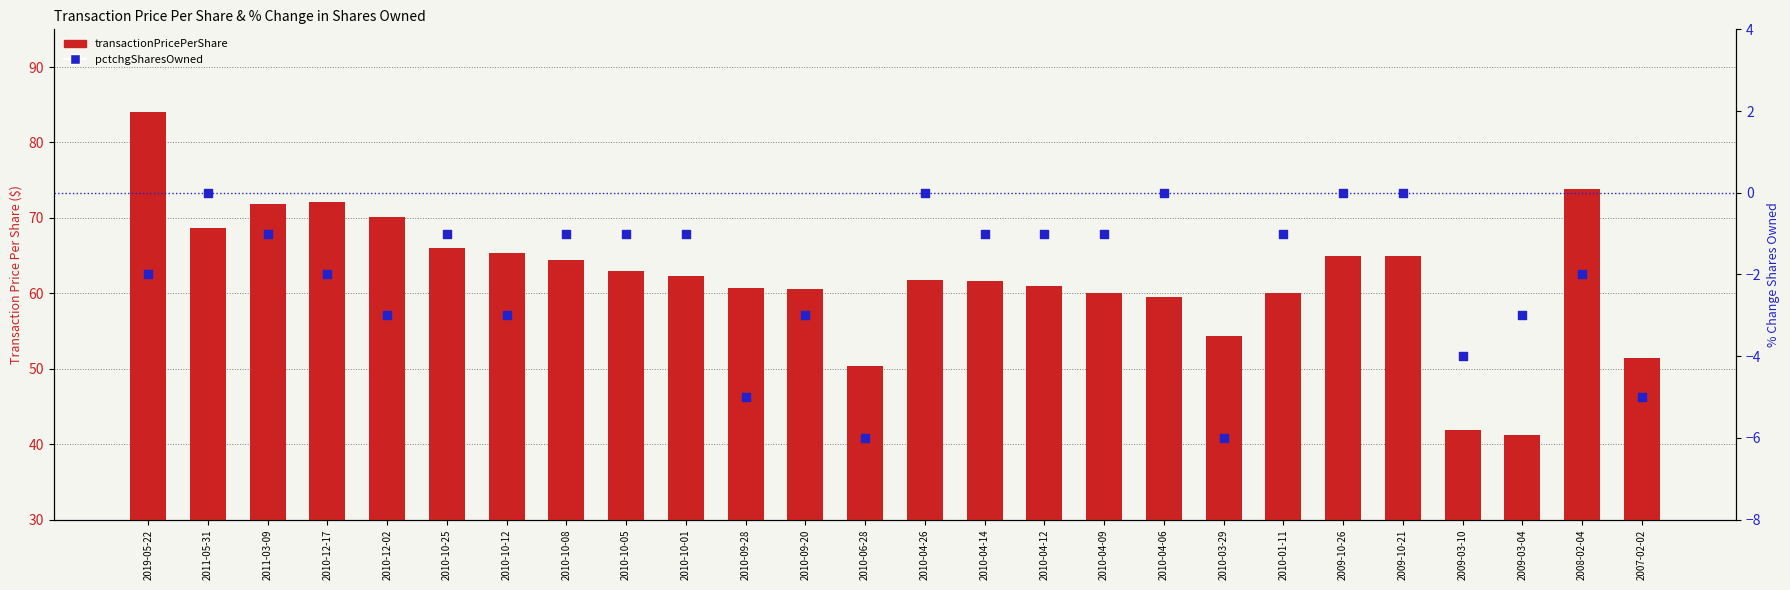

Which series has the largest total across all categories?

transactionPricePerShare